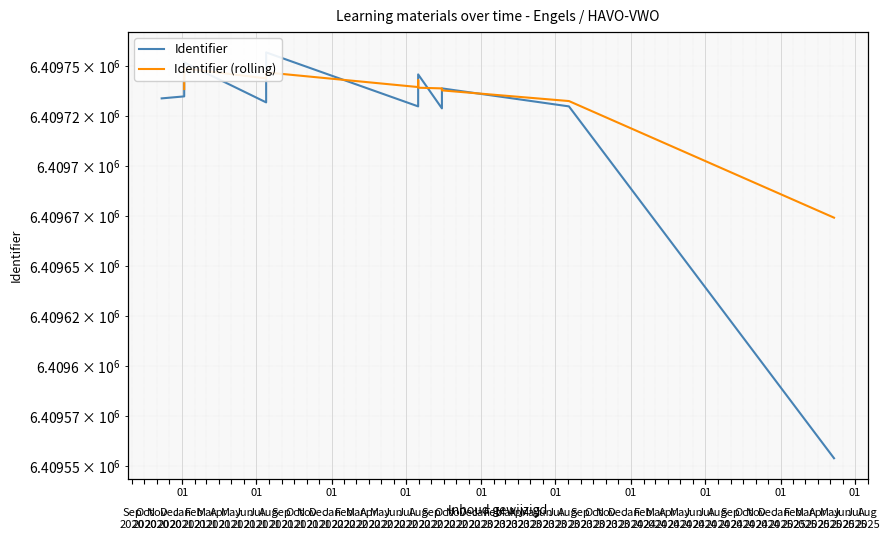

What is the difference between the values at 2021-01-06 and 2023-08-03?

22